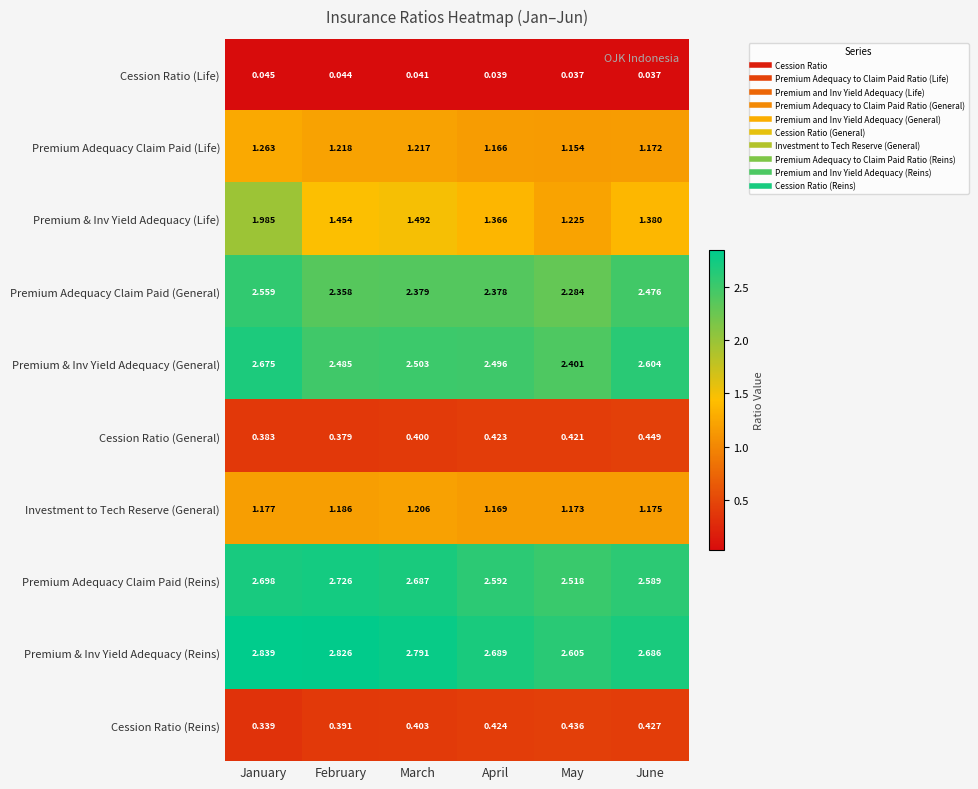

Which series changed the most between April and June?

Premium & Inv Yield Adequacy (General)